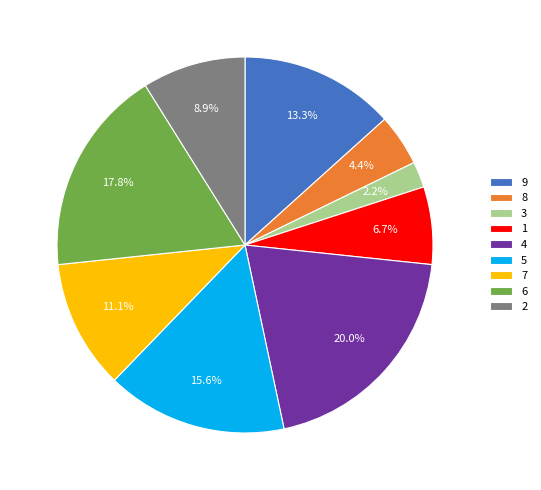

Rank the categories by value from highest to lowest.

4, 6, 5, 9, 7, 2, 1, 8, 3